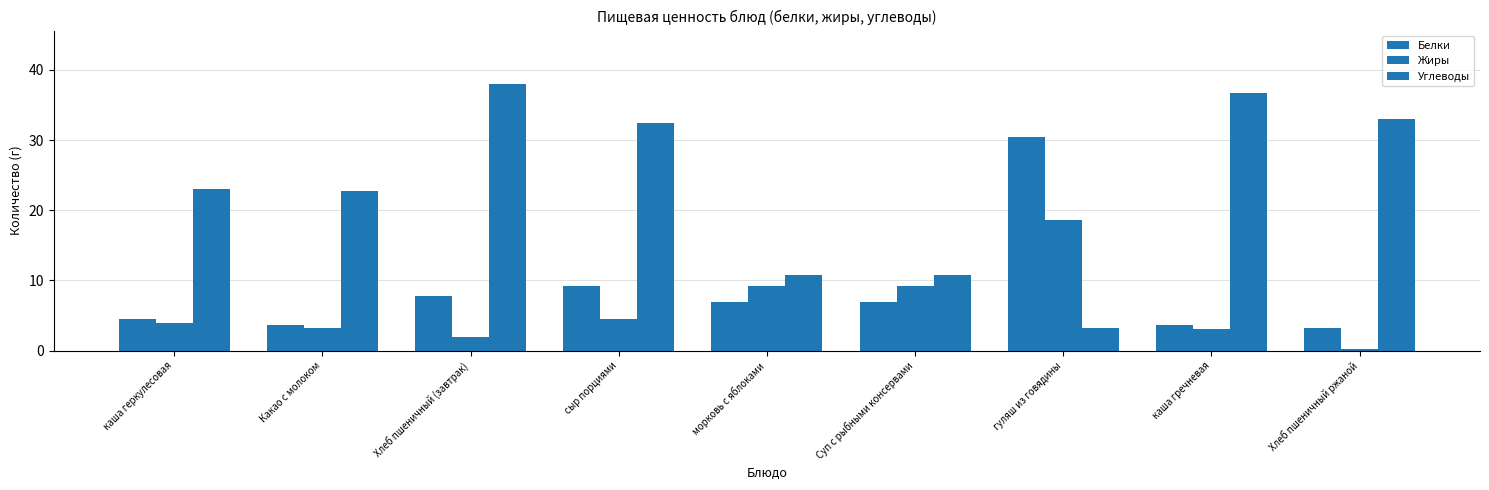

What is the label of the 6th bar from the left?

Суп с рыбными консервами